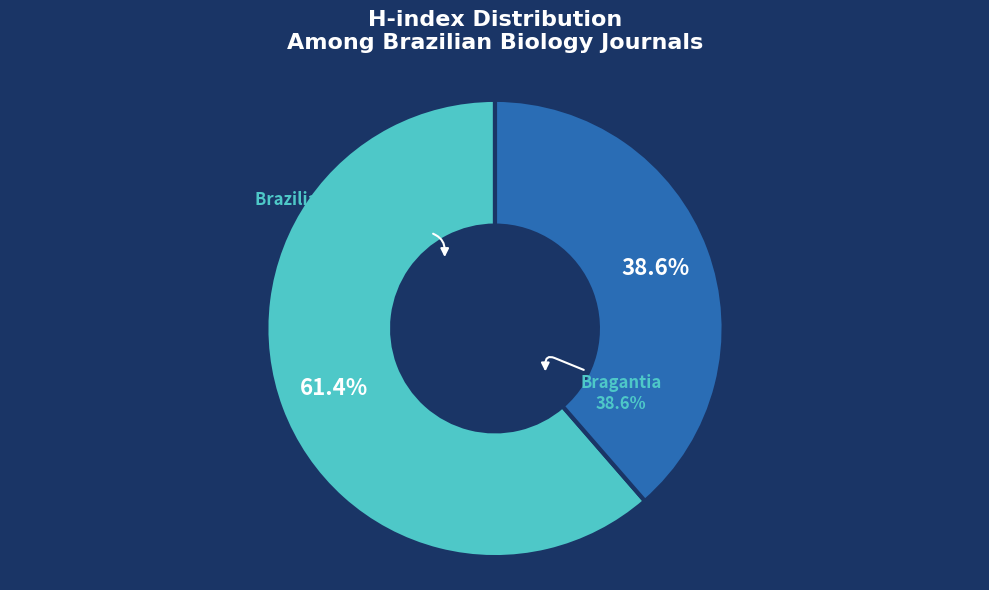

Does Brazilian Journal of Biology account for over 50% of the chart?

Yes